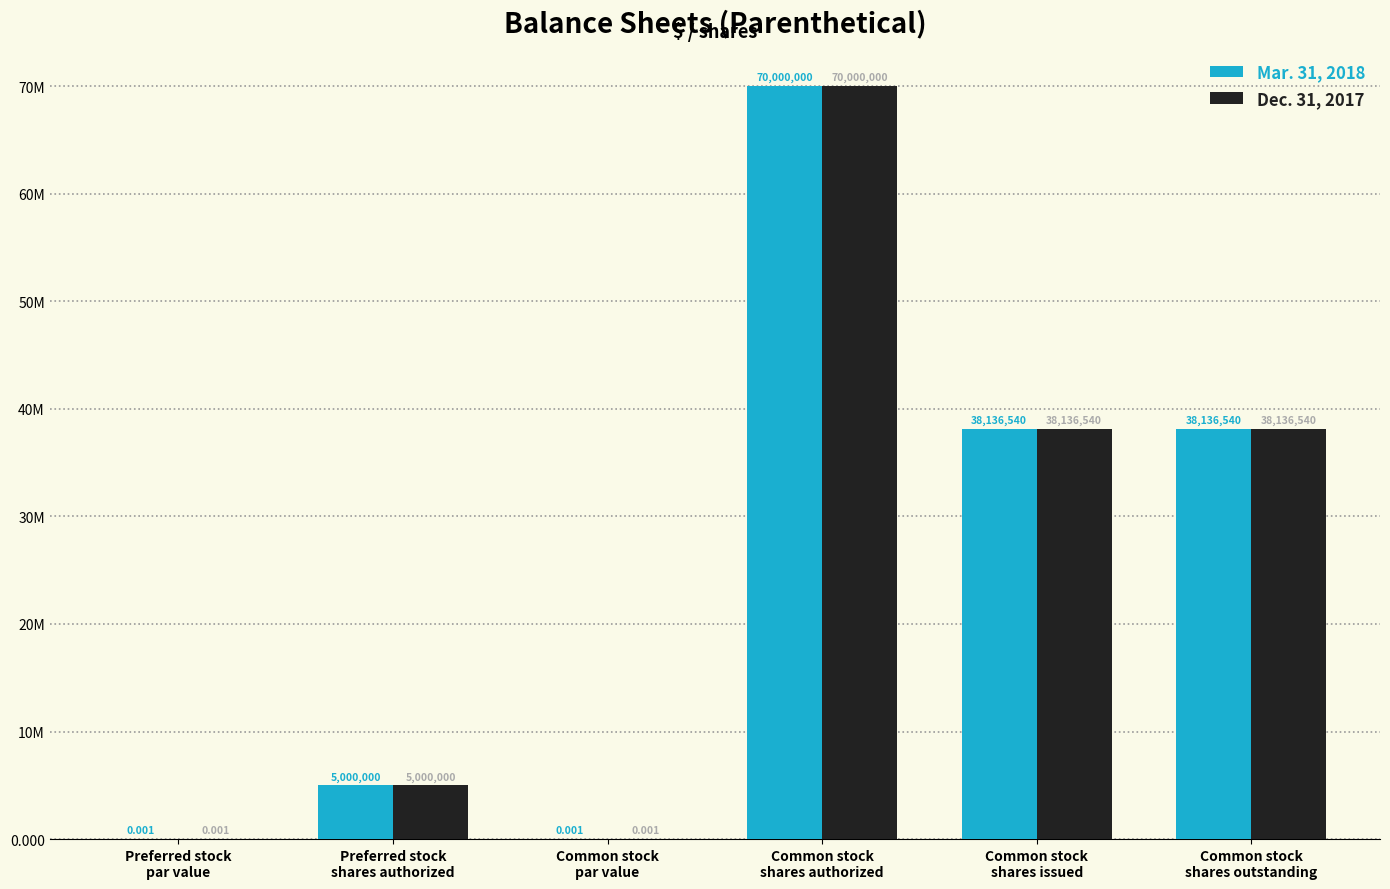

What are all the series names shown in the legend?

Mar. 31, 2018, Dec. 31, 2017